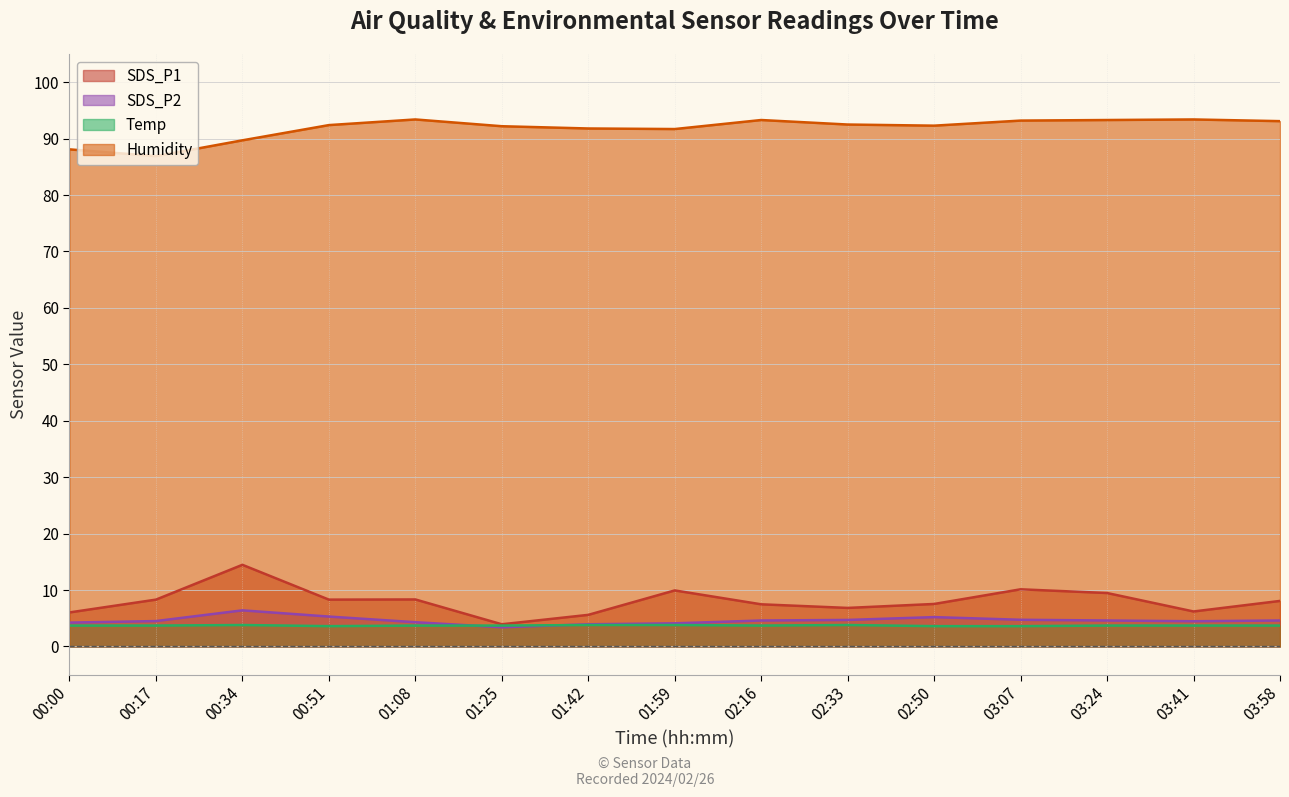

Does the chart display data point markers on the line(s)?

No